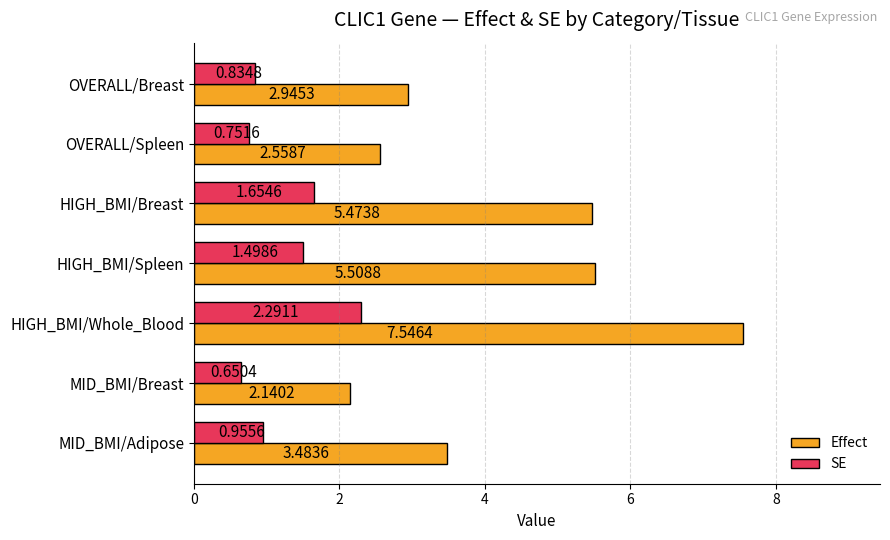

At which category is the sum across all series the highest?

HIGH_BMI/Whole_Blood